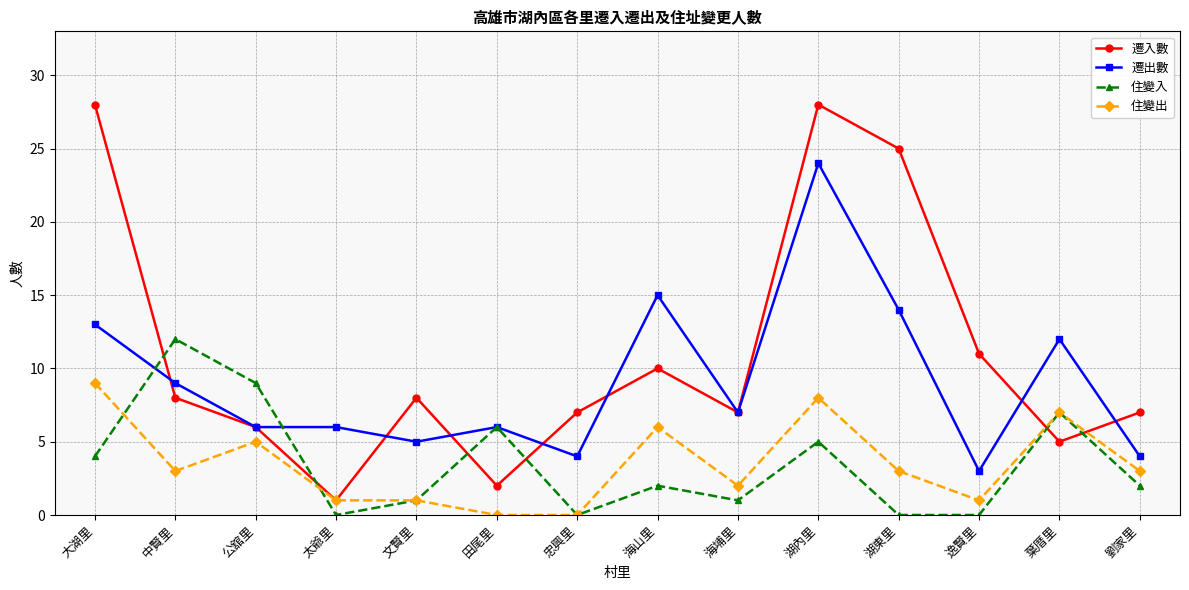

After their last crossing, which series has the higher values: 遷入數 or 住變入?

遷入數